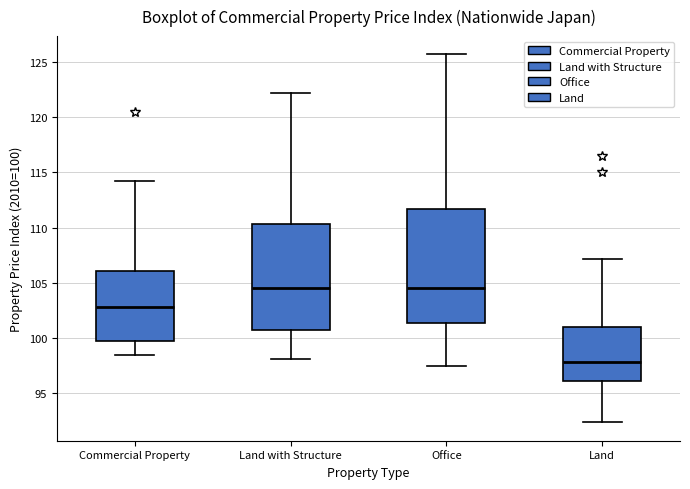

Reading left to right, transcribe this box plot: for each box, give where its median line is, the range the box spans, and where its two whiskers end, as read against the y-axis. The values are not printed on the chart, so give them approximately, as read against the axis.

Commercial Property: median 103.0, box 100.0 to 106.0, whiskers 98.5 to 114.0
Land with Structure: median 104.5, box 100.5 to 110.5, whiskers 98.0 to 122.0
Office: median 104.5, box 101.5 to 111.5, whiskers 97.5 to 125.5
Land: median 98.0, box 96.0 to 101.0, whiskers 92.5 to 107.0